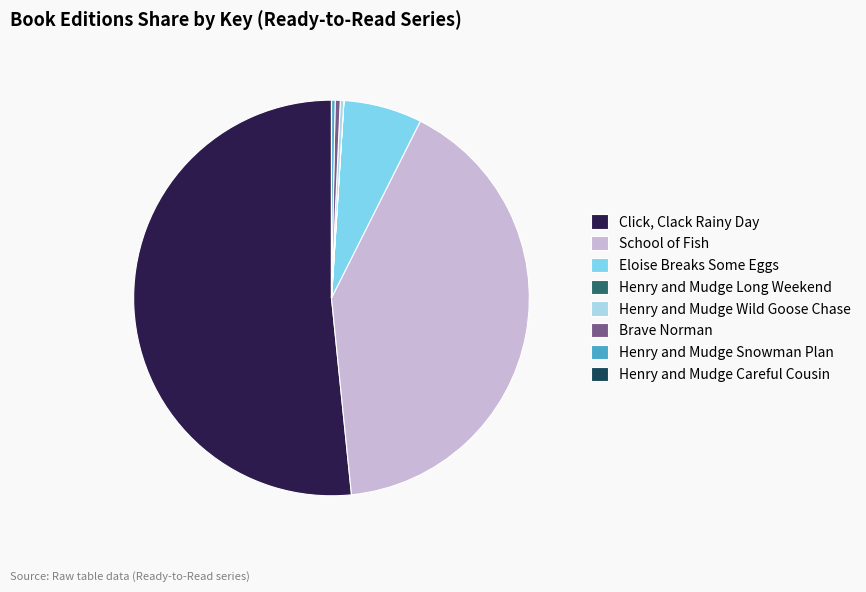

Do Eloise Breaks Some Eggs and School of Fish together represent more than half of the pie?

No